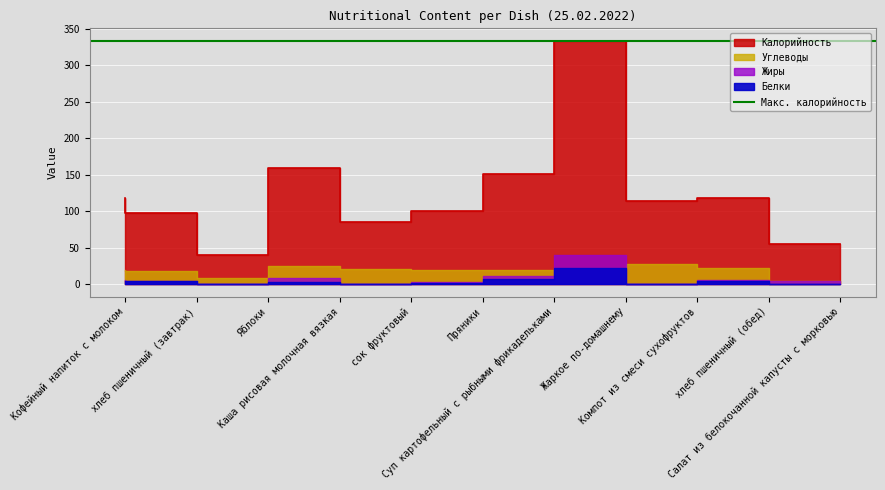

How many data points in Углеводы are less than 20?

5